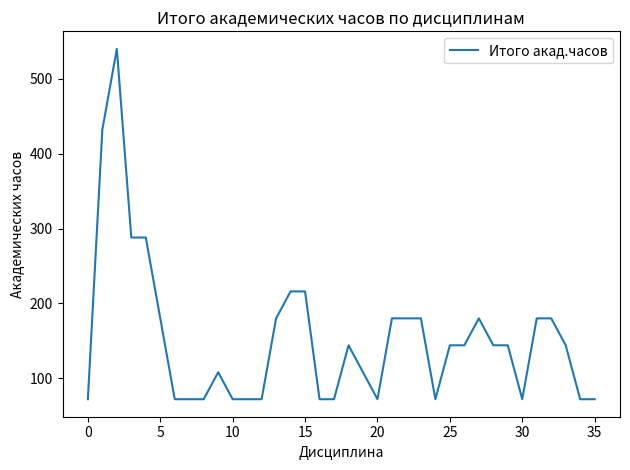

What is the minimum value shown in the chart?

72